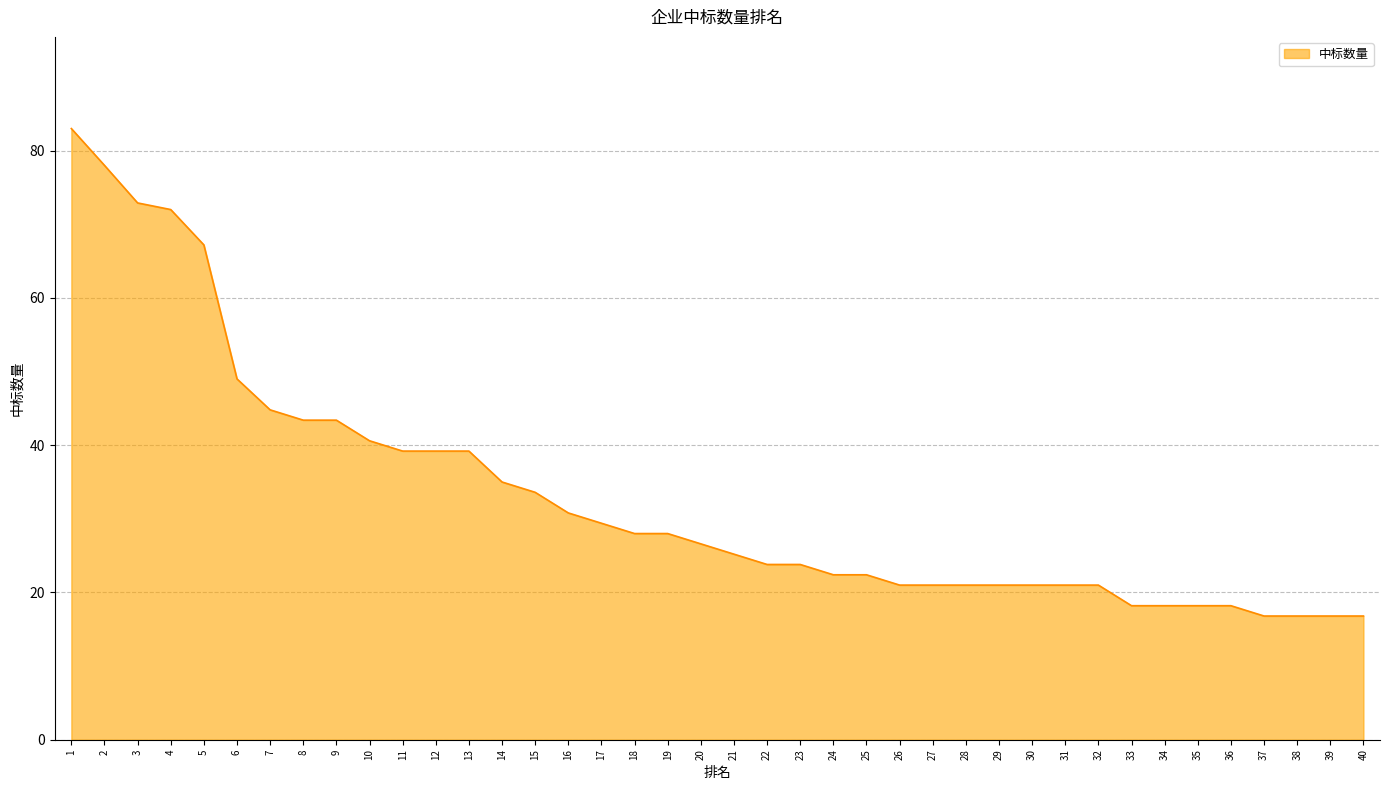

At which label is the value closest to 49?

6